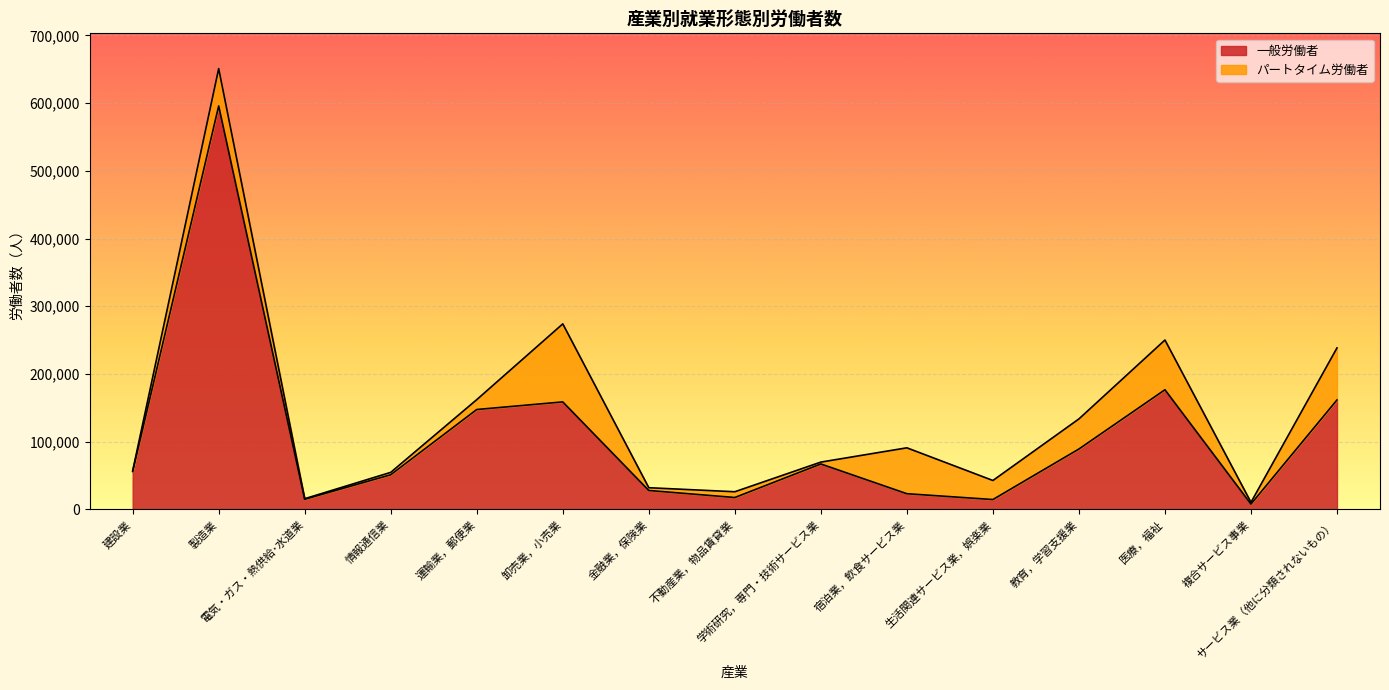

What is the average value?

107409